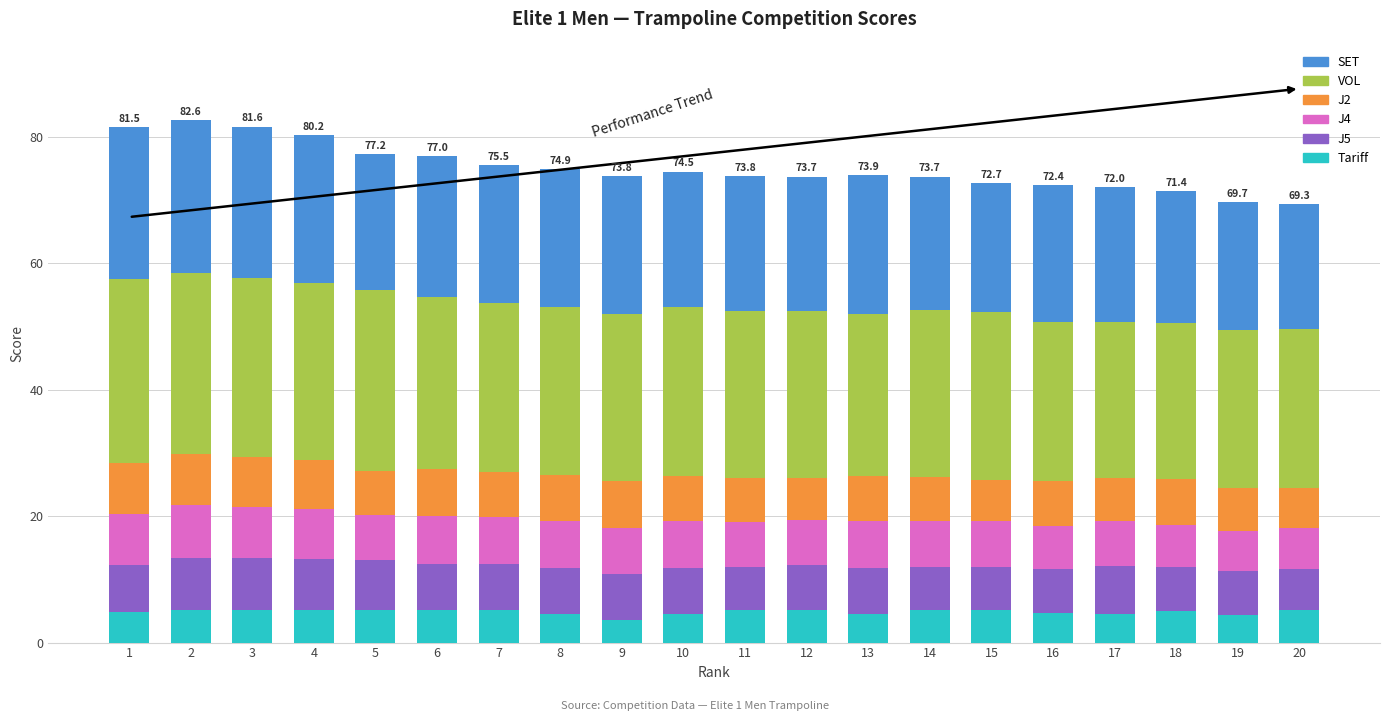

What is the total value across all series at 19?

69.7